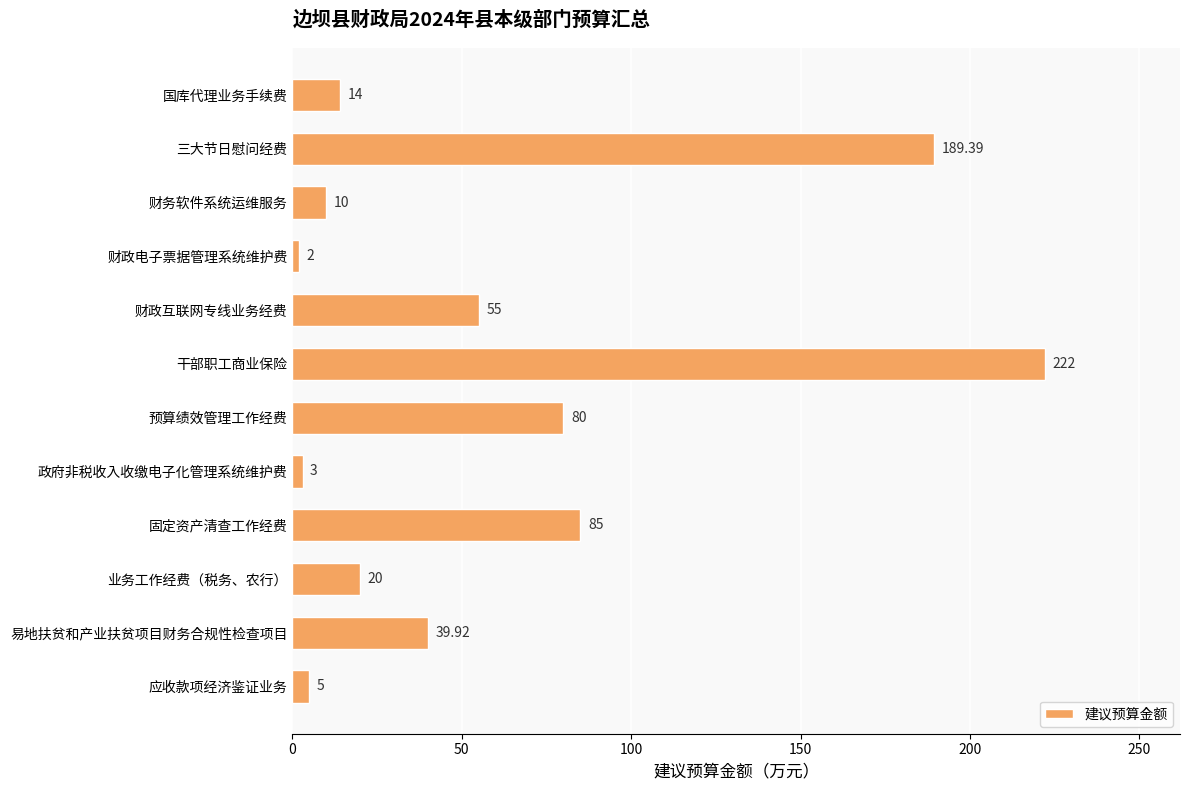

What is the label of the 10th bar from the top?

业务工作经费（税务、农行）